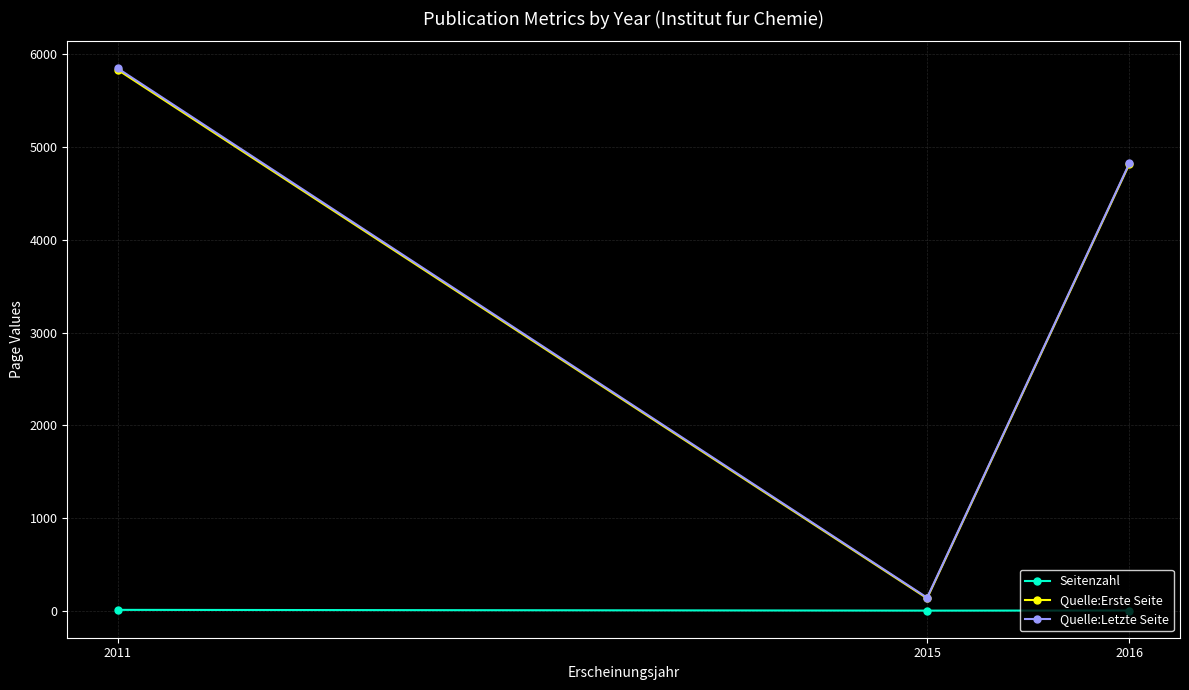

What is the average value of the Quelle:Letzte Seite series?

3603